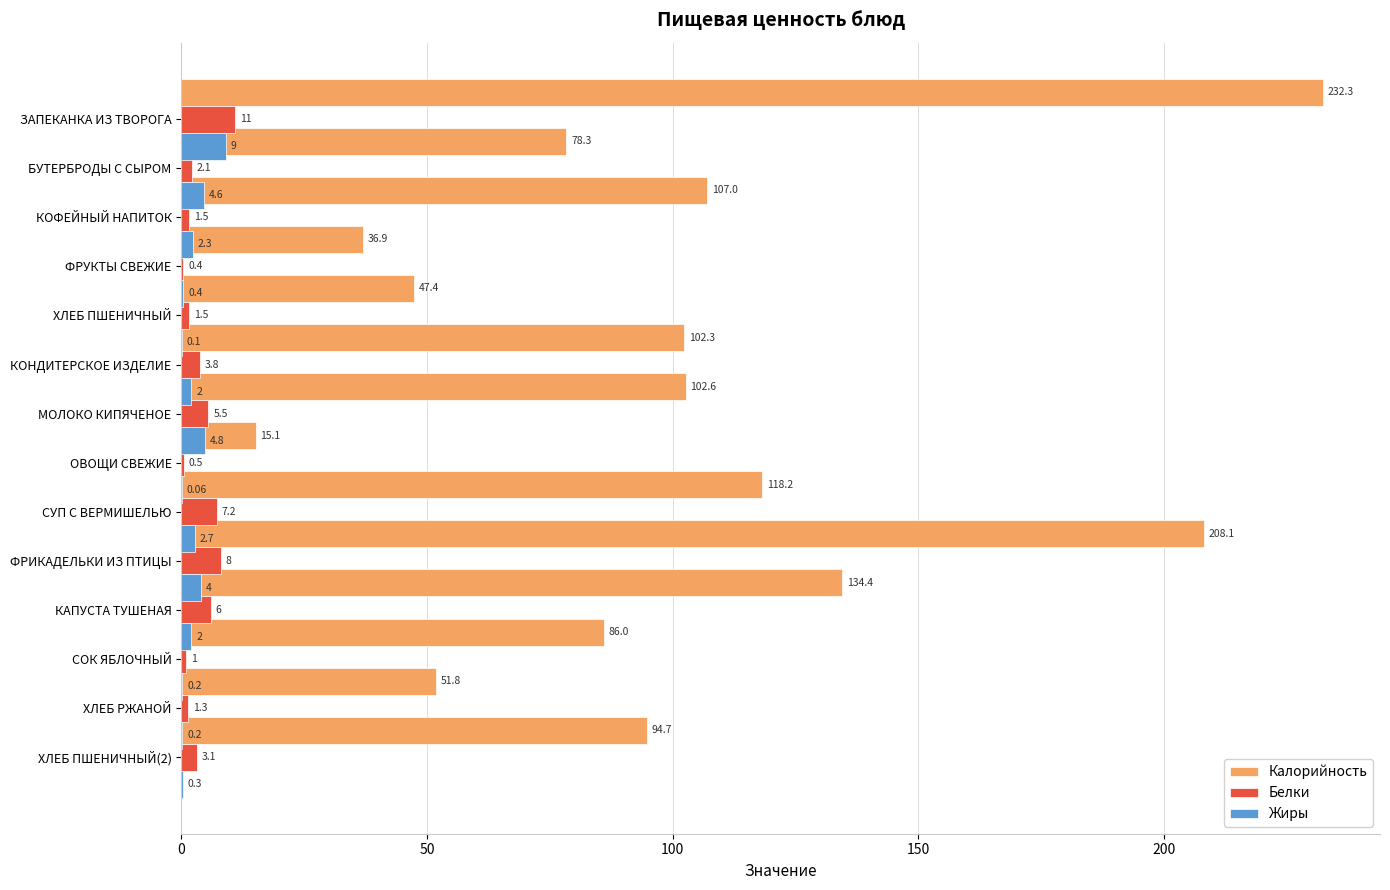

List the series in order of their peak value, highest first.

Калорийность, Белки, Жиры